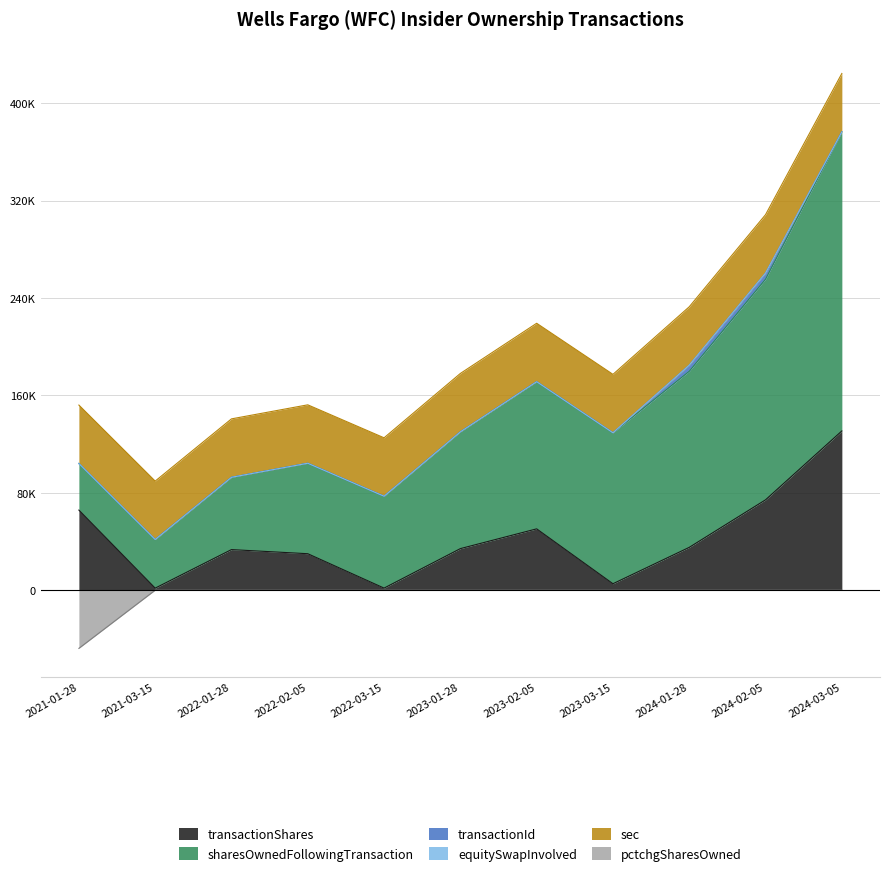

What value does the pctchgSharesOwned series have at 2024-01-28, to the nearest 50?

50